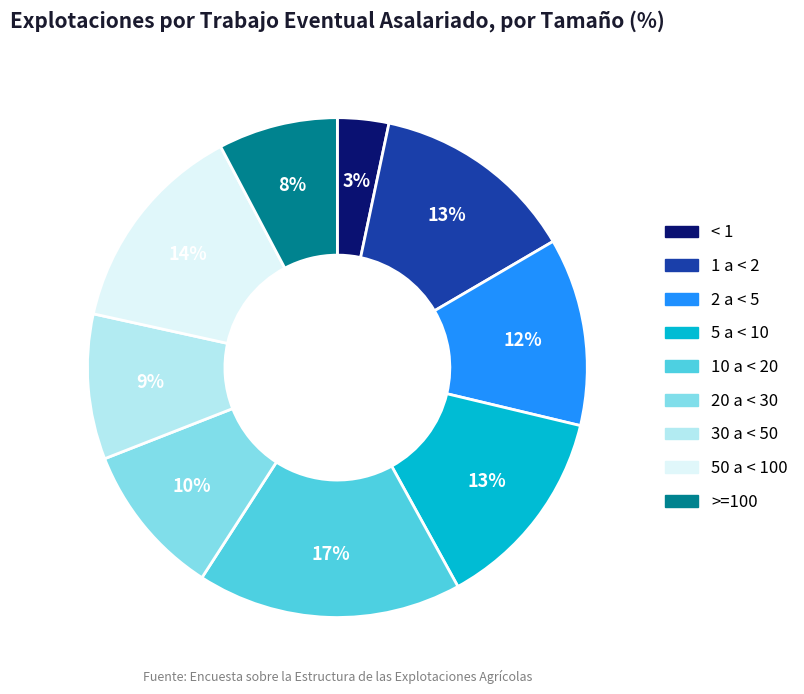

True or false: < 1 accounts for 13% of the total.

False